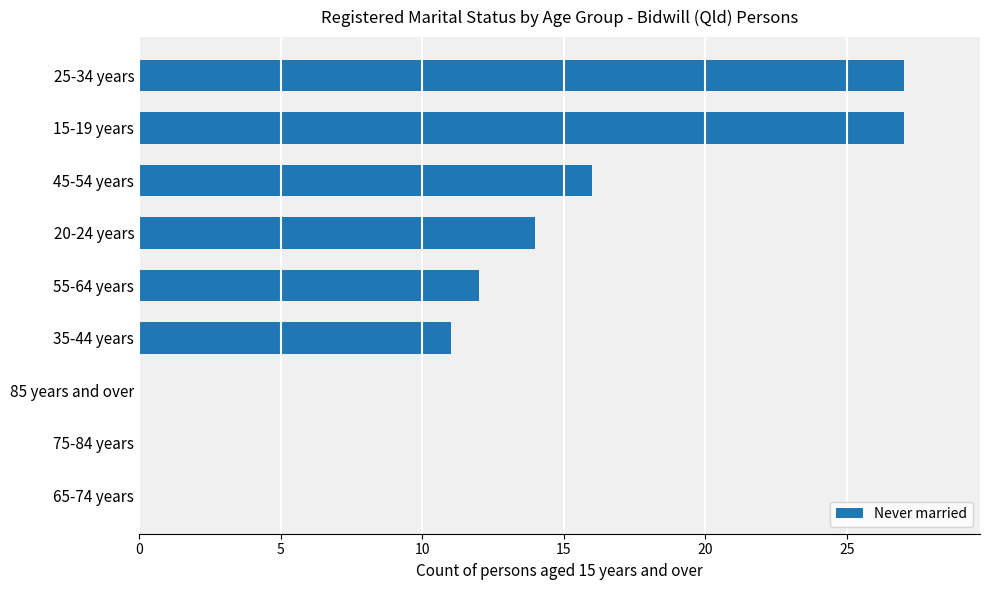

What is the sum of all values?

107